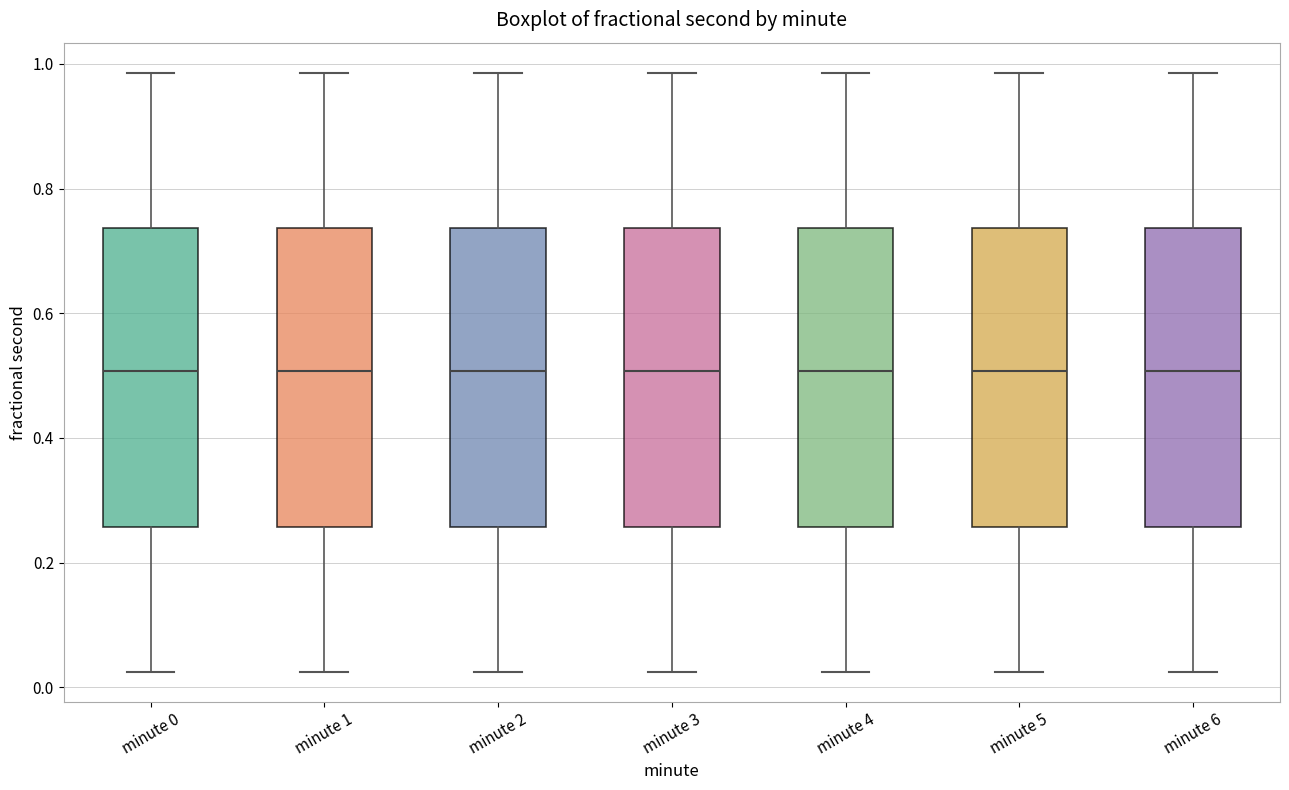

Where does the upper whisker of the box for minute 0 end on the y-axis? The values are not printed on the chart, so give them approximately, as read against the axis.

0.98